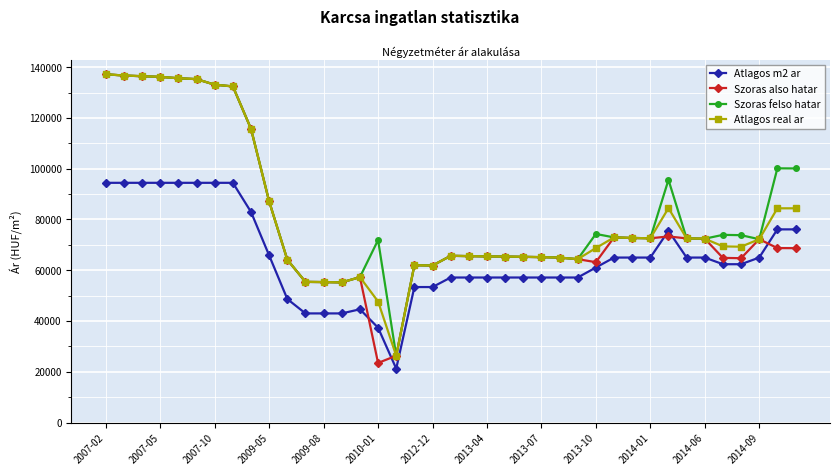

Which series has the widest spread of values?

Szoras also hatar